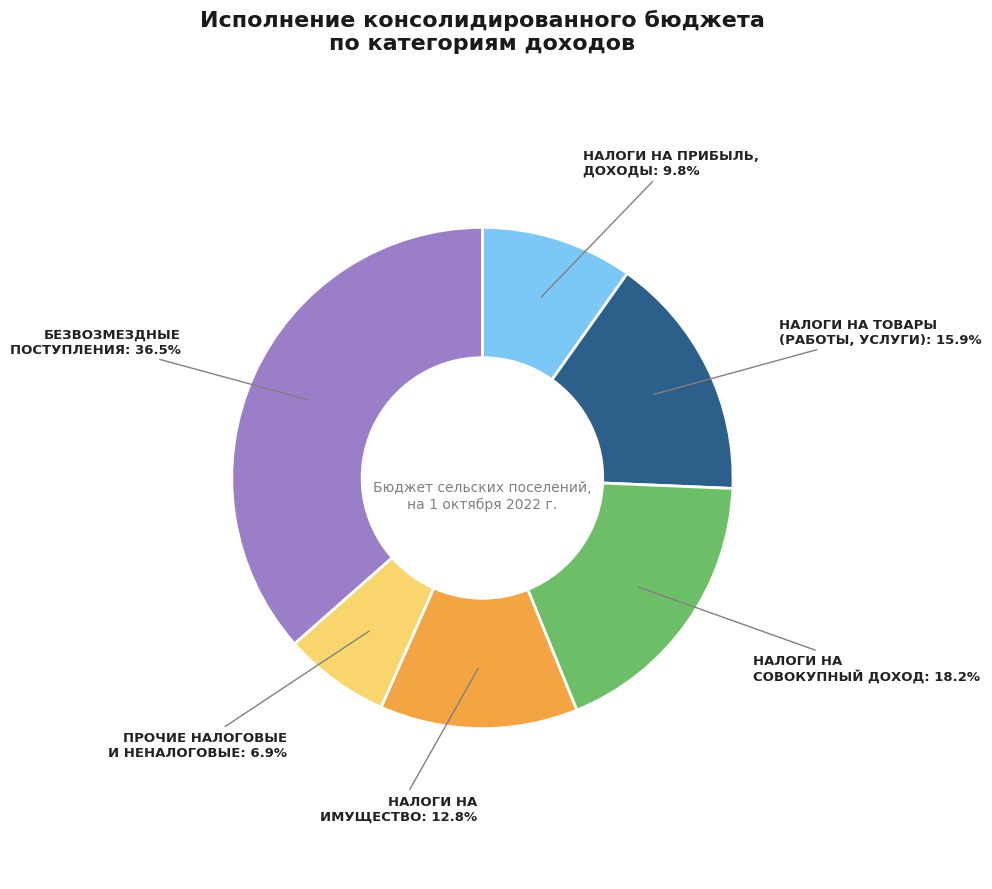

Does any single category account for the majority?

No